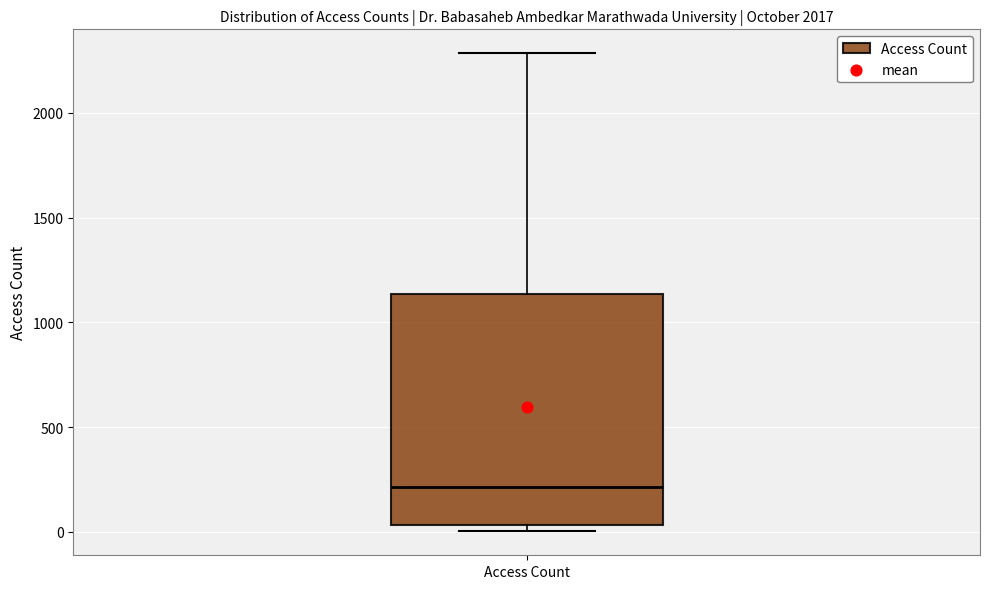

Where does the median line of the box for Access Count sit on the y-axis? The values are not printed on the chart, so give them approximately, as read against the axis.

200